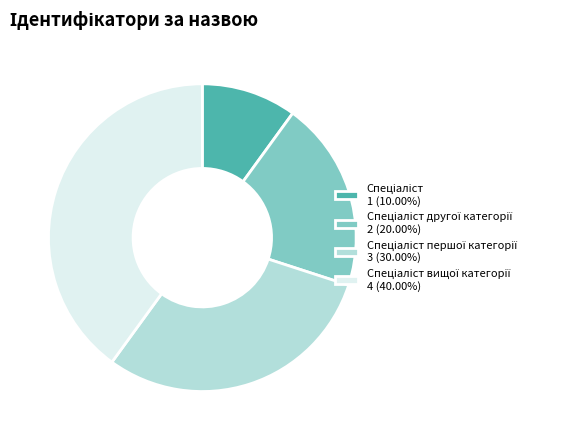

Does any single category account for the majority?

No